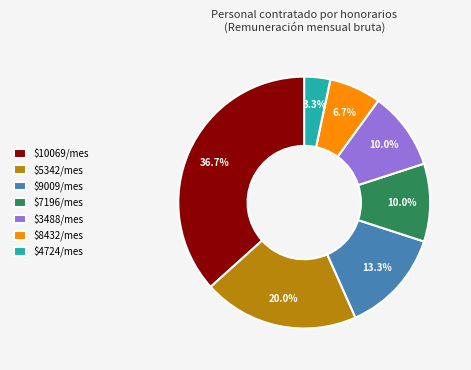

What is the largest slice in the pie chart?

$10069/mes